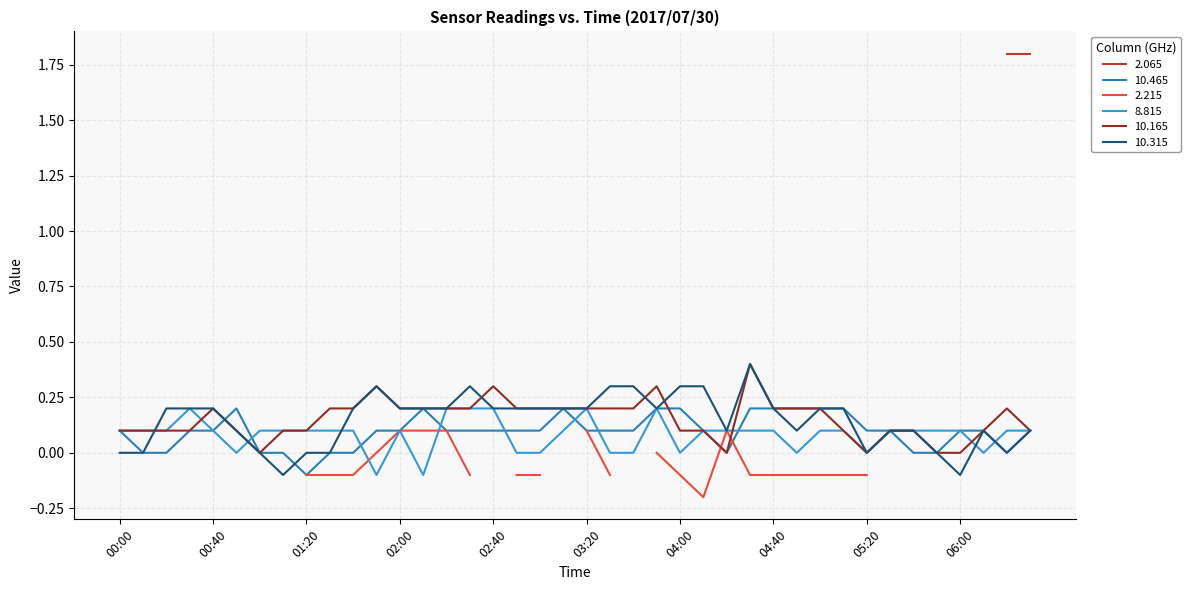

What is the average value of the 10.165 series?

0.2